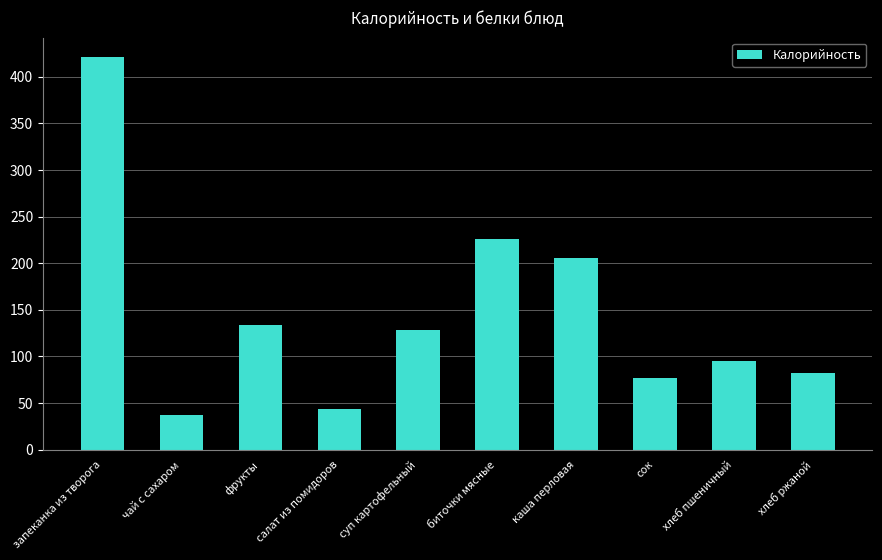

The value at суп картофельный is 128. True or false?

True